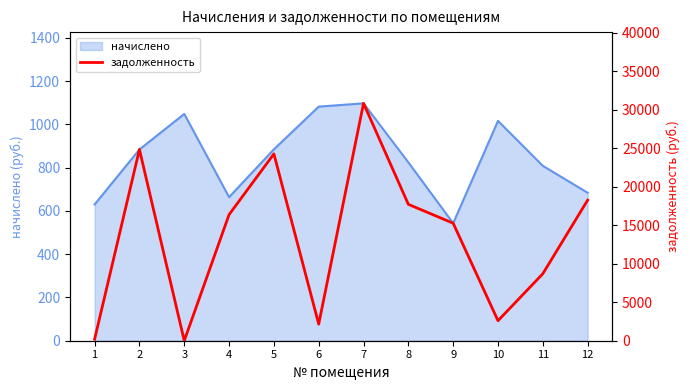

What is the difference between the maximum and minimum values?

30838.0